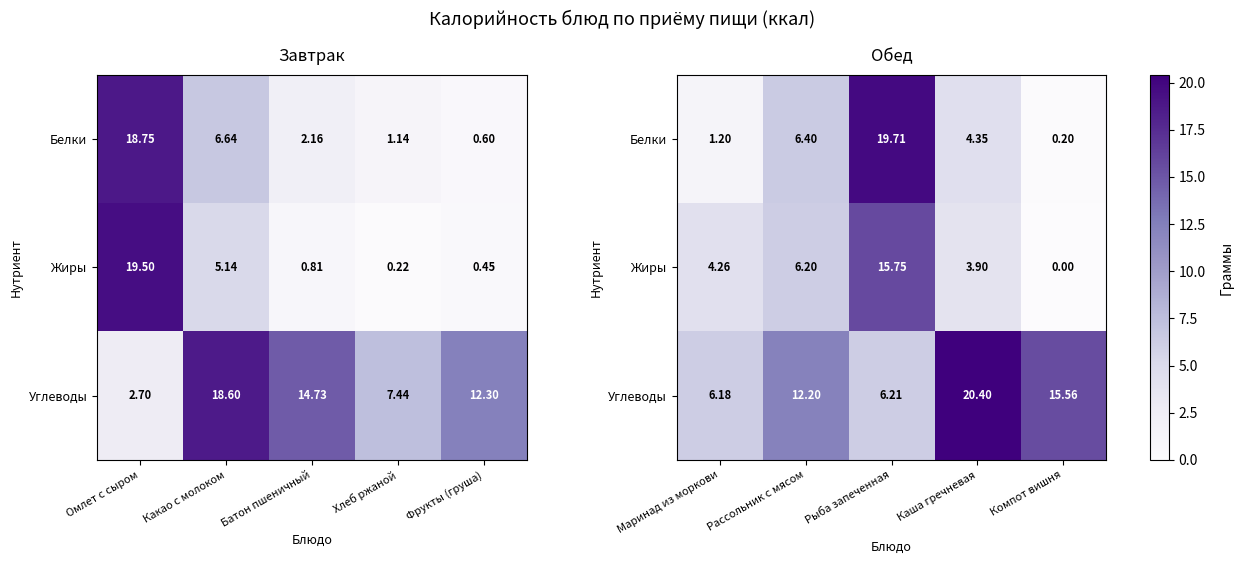

True or false: Белки has a value of 4.3 at Рассольник с мясом.

False